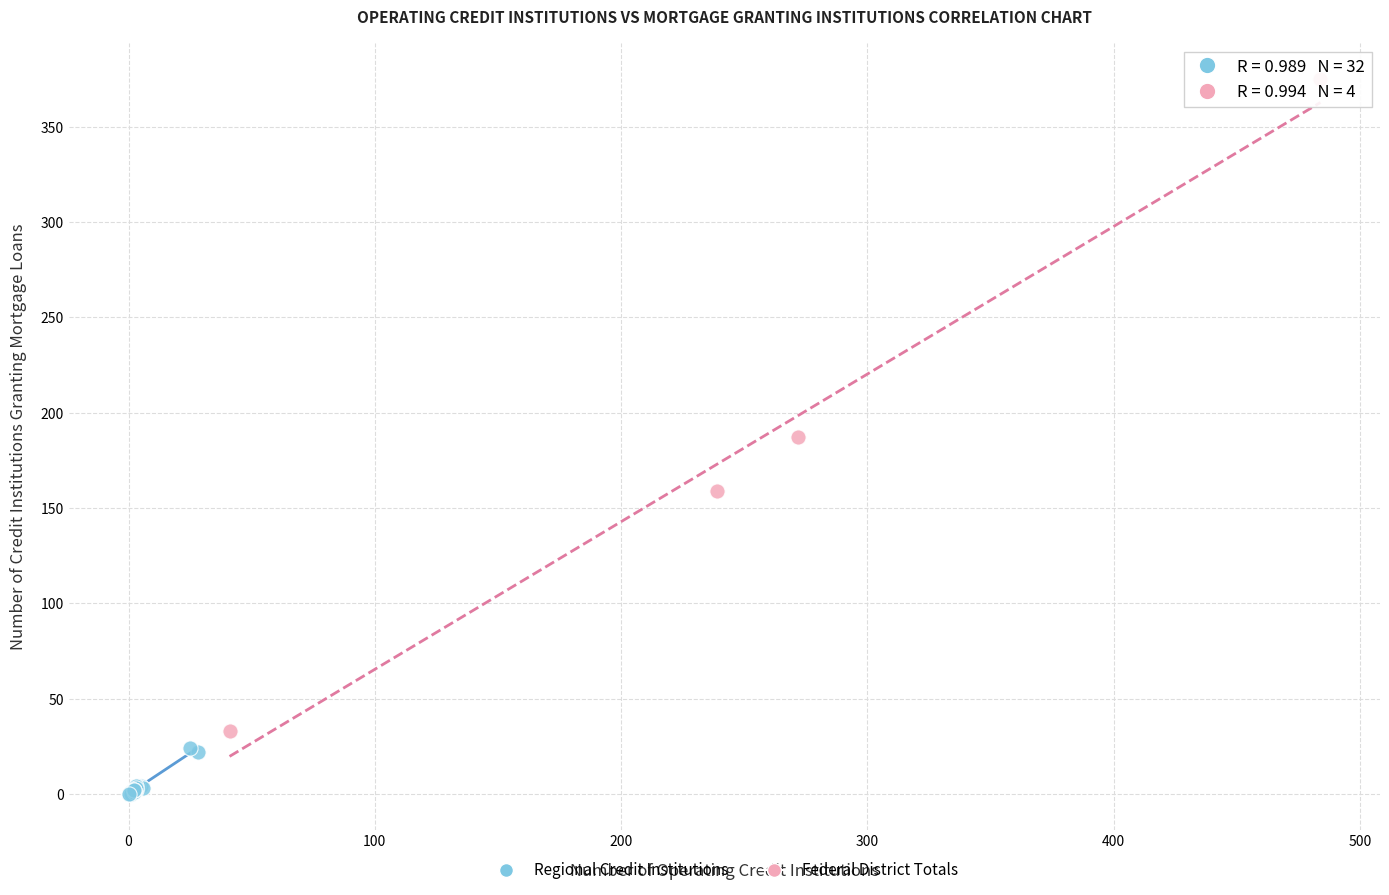

Which series reaches the maximum Y coordinate?

Federal District Totals